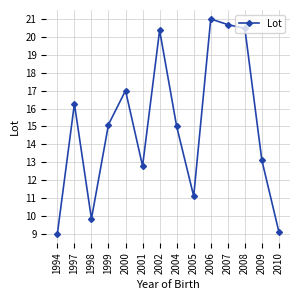

Rank the categories by value from lowest to highest.

1994, 2010, 1998, 2005, 2001, 2009, 2004, 1999, 1997, 2000, 2002, 2008, 2007, 2006